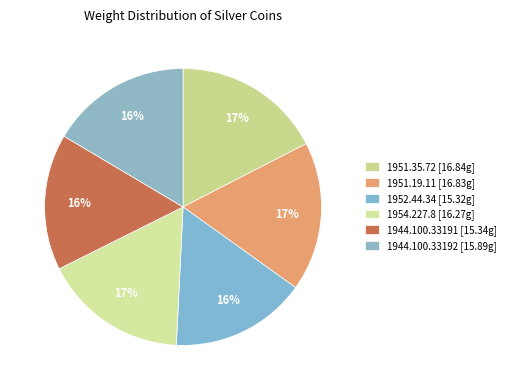

Is 1944.100.33191 the majority of the pie?

No